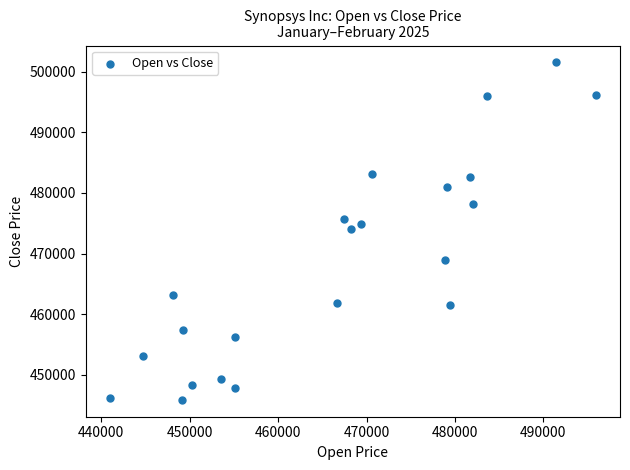

What is the range of Y values (max minus min)?

55653